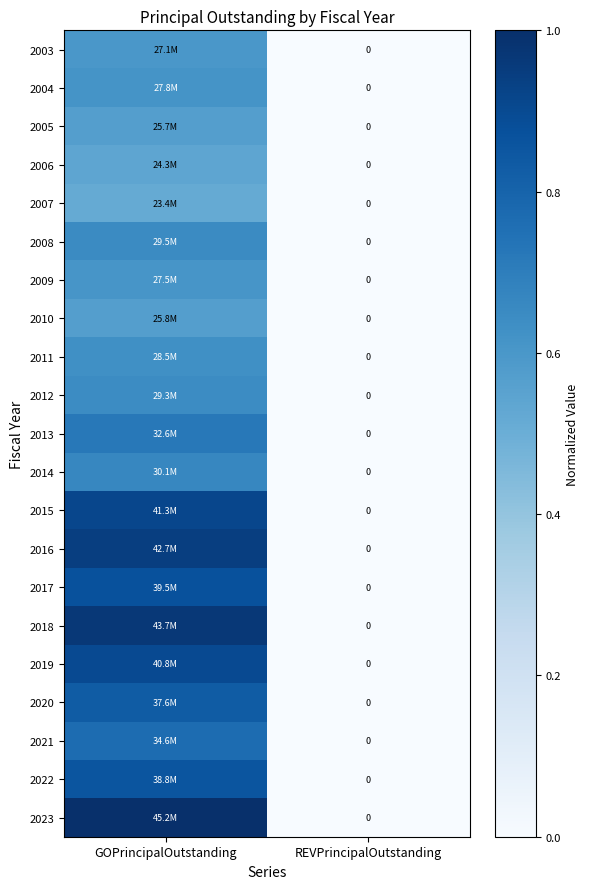

Rank the categories by 2023 value from lowest to highest.

REVPrincipalOutstanding, GOPrincipalOutstanding